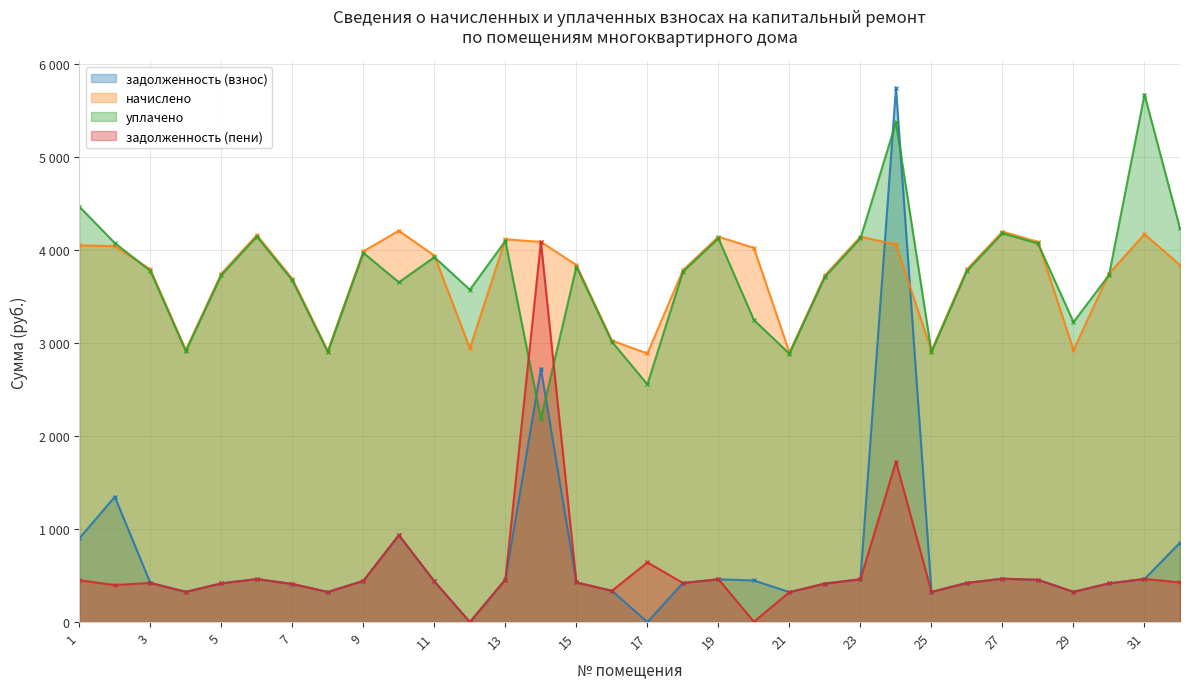

After their last crossing, which series has the higher values: начислено or задолженность (взнос)?

начислено